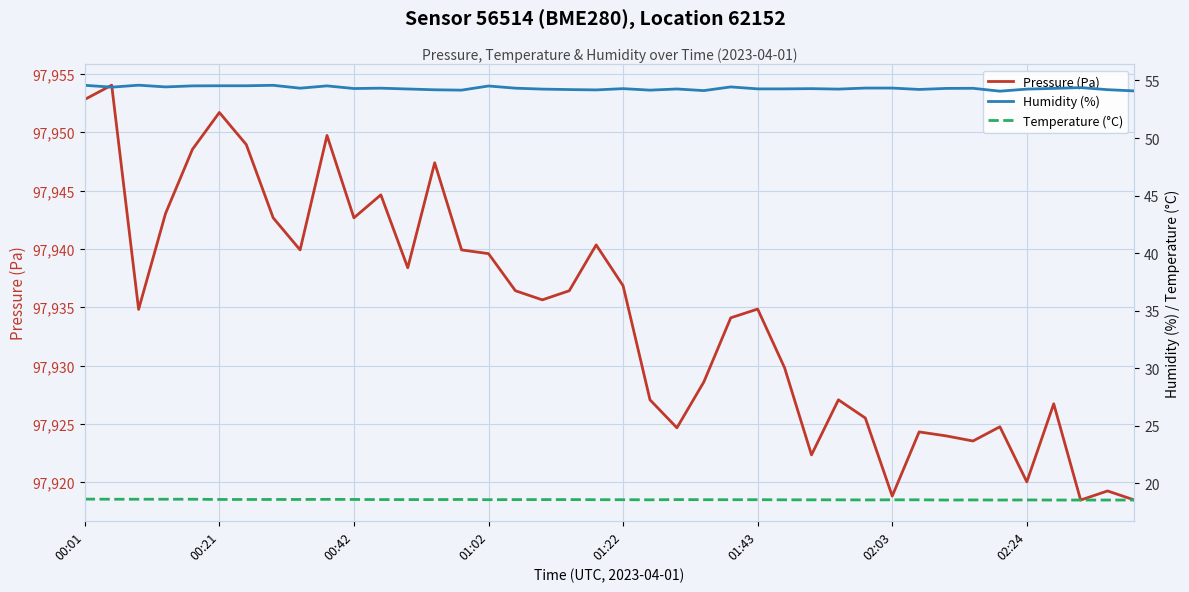

True or false: Pressure (Pa) and Humidity (%) cross at least once.

False